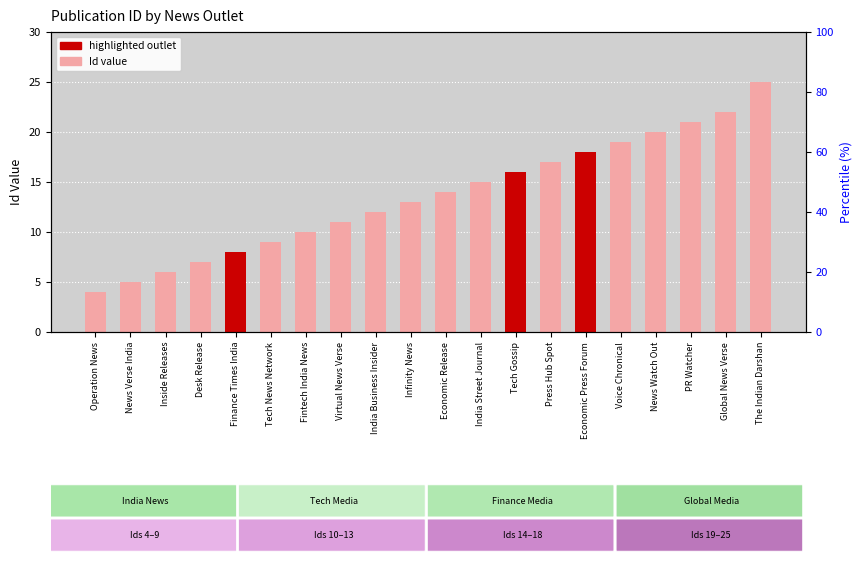

Does the chart contain any negative values?

No